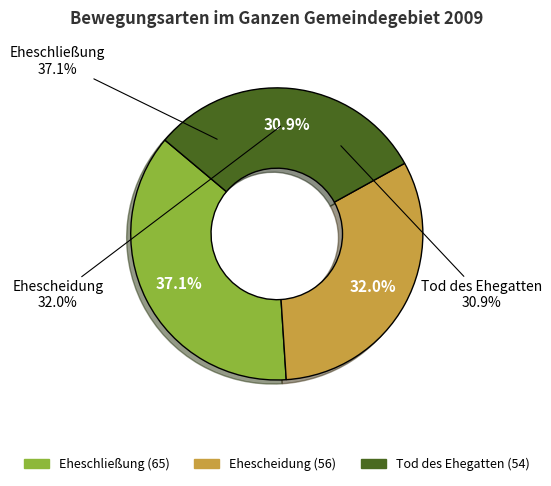

To the nearest percent, what is the combined percentage of Eheschließung and Tod des Ehegatten?

68%